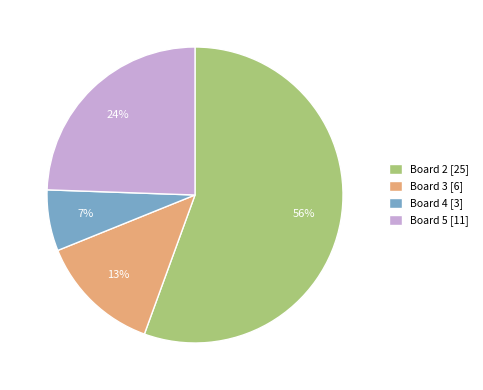

Do Board 2 [25] and Board 3 [6] together represent more than half of the pie?

Yes